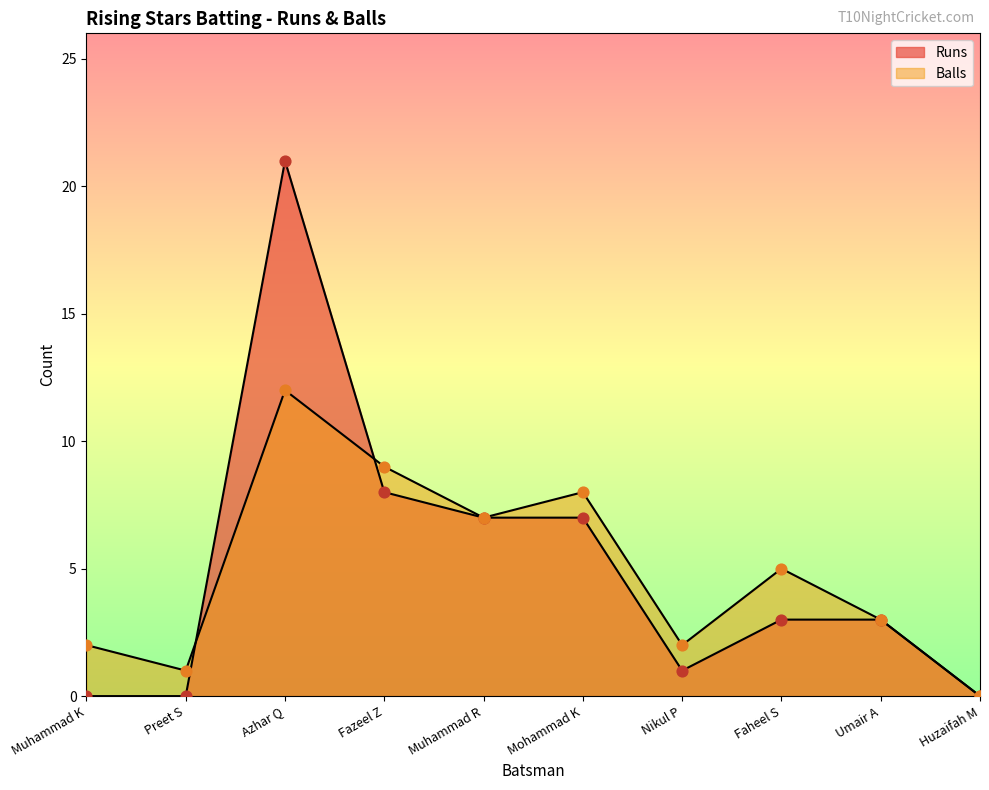

At how many categories does at least one series exceed 2?

6